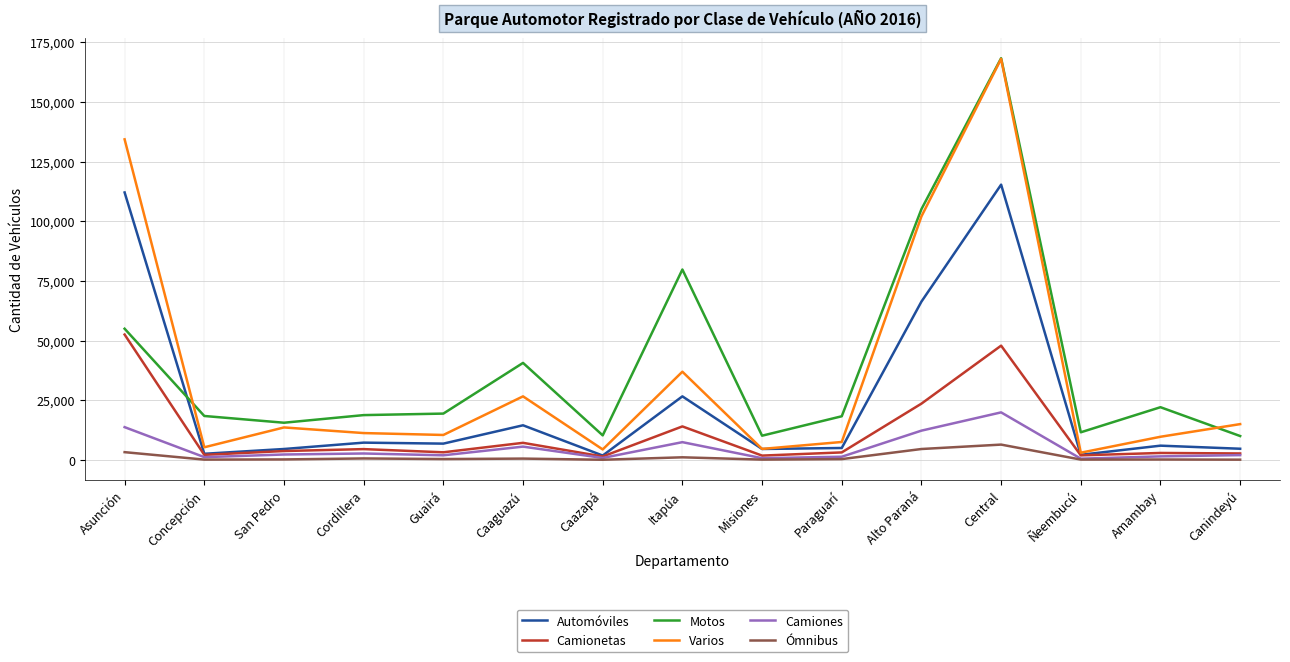

True or false: Varios has a value of 11250 at Cordillera.

True